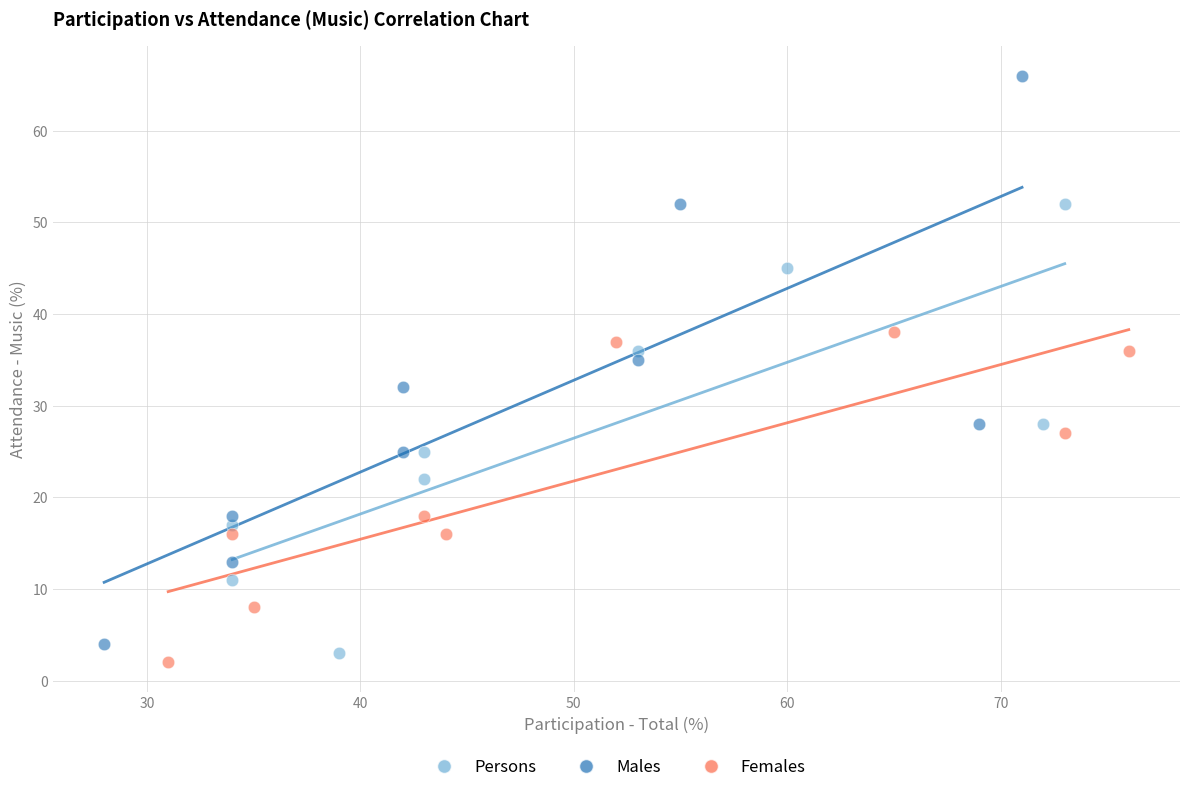

Which series contains the highest Y value?

Males